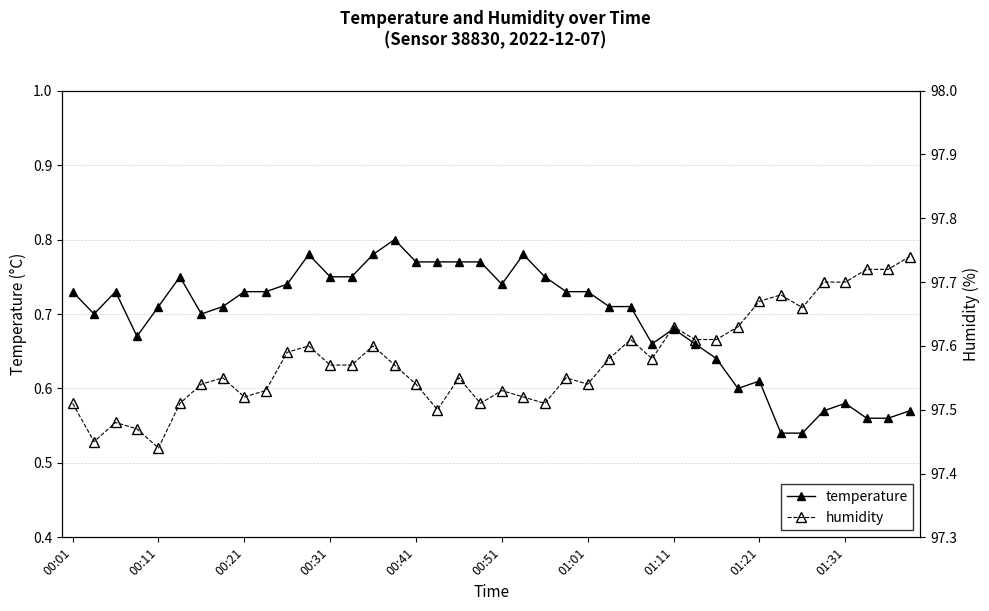

True or false: temperature has more than 1 points higher than both neighbors.

True